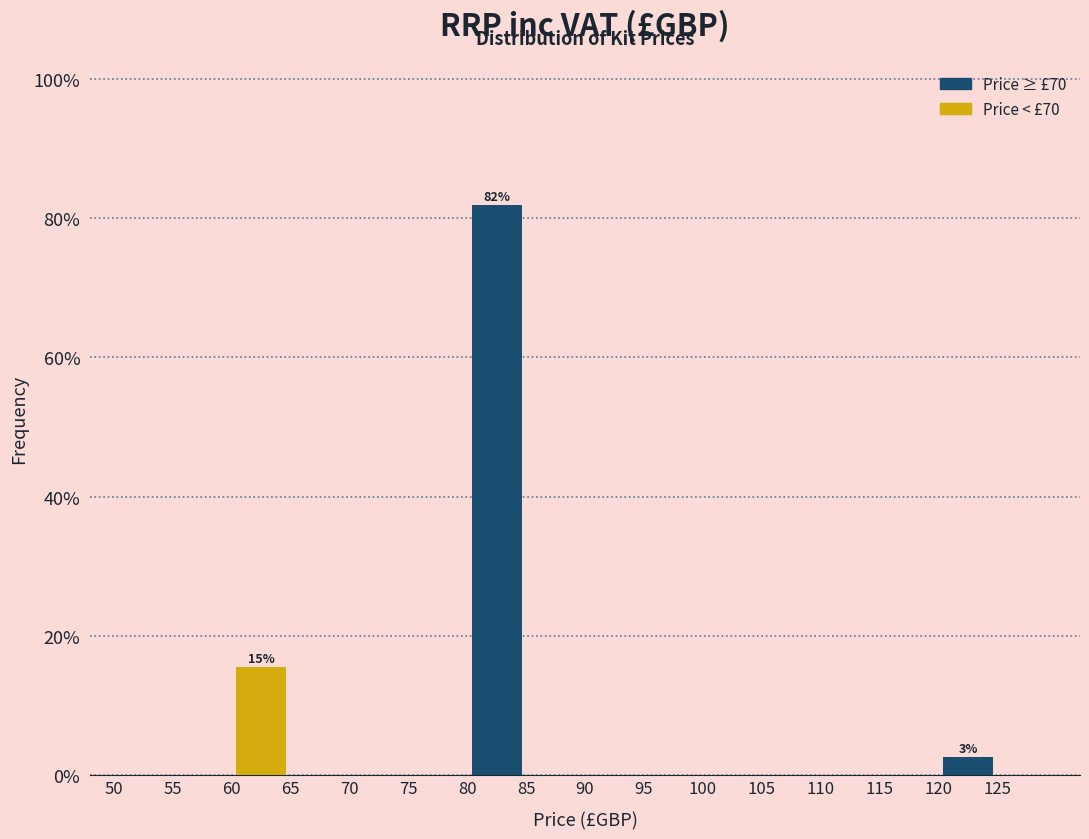

Which range on the x-axis has the tallest bar?

80 to 85